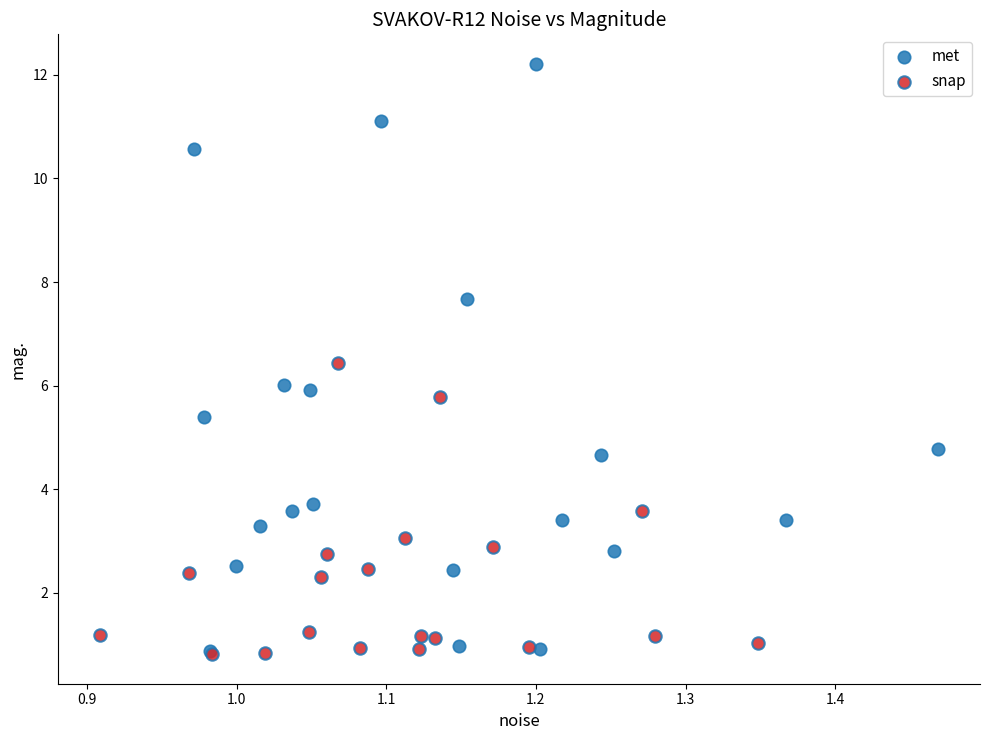

Which series has the largest Y range (max minus min)?

met